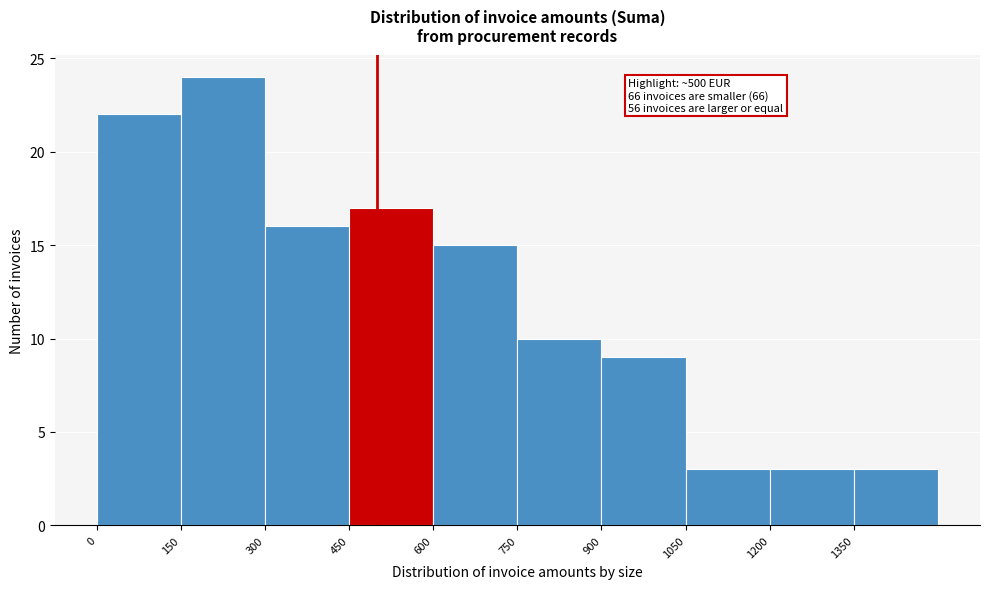

Which range on the x-axis has the tallest bar?

150 to 300